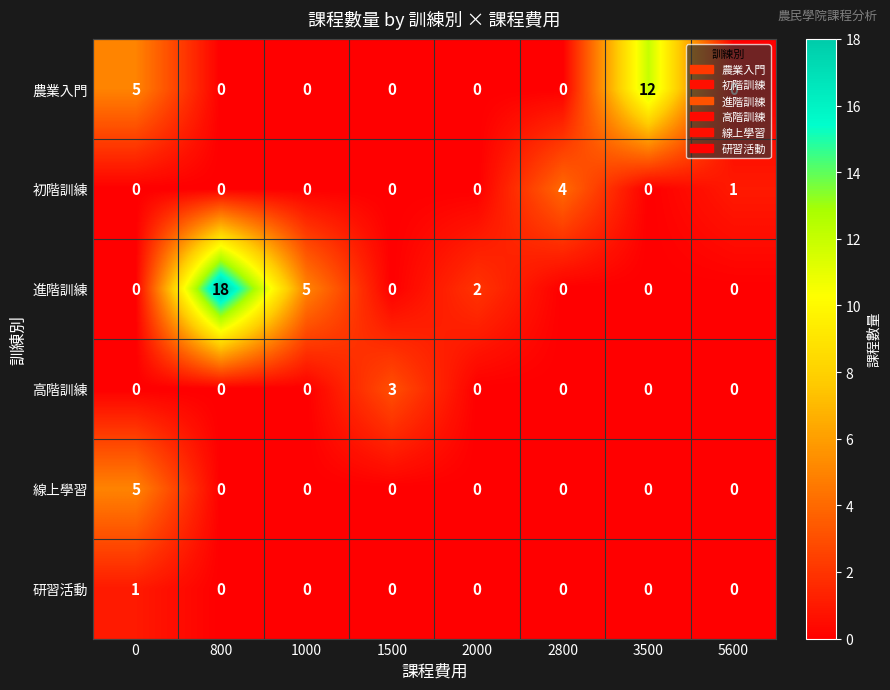

Is it true that 農業入門 equals -7 at 5600?

False